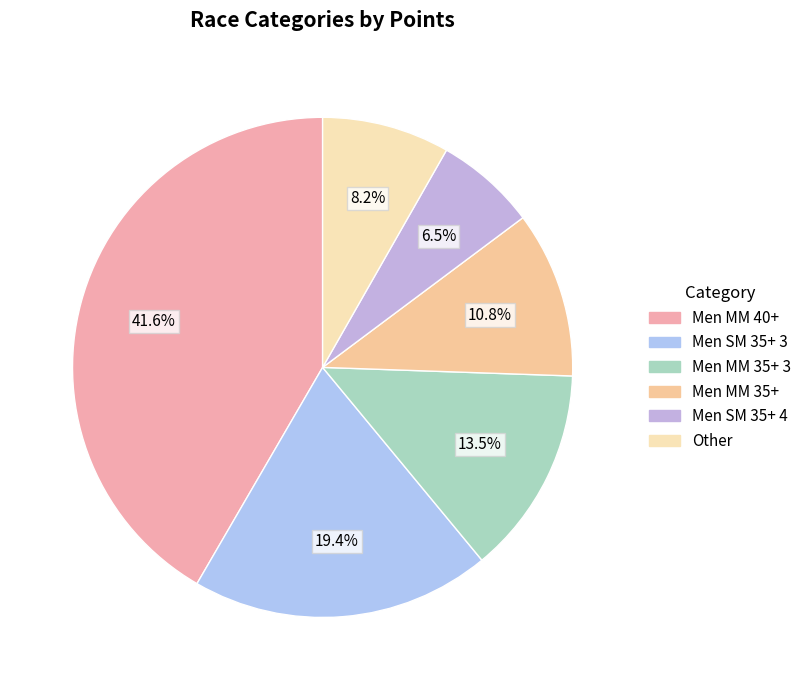

How many slices are in this pie chart?

6